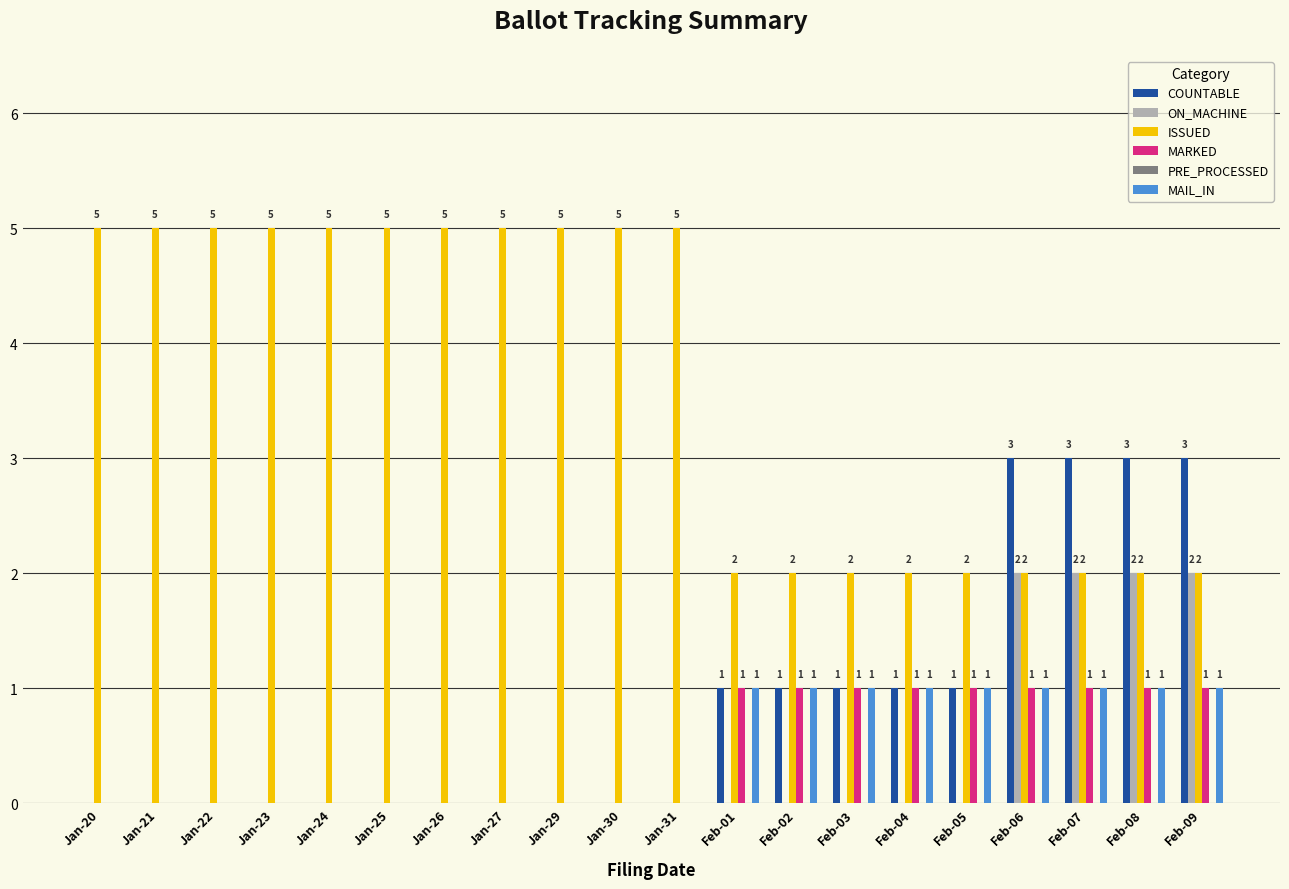

What is the greatest value displayed?

5